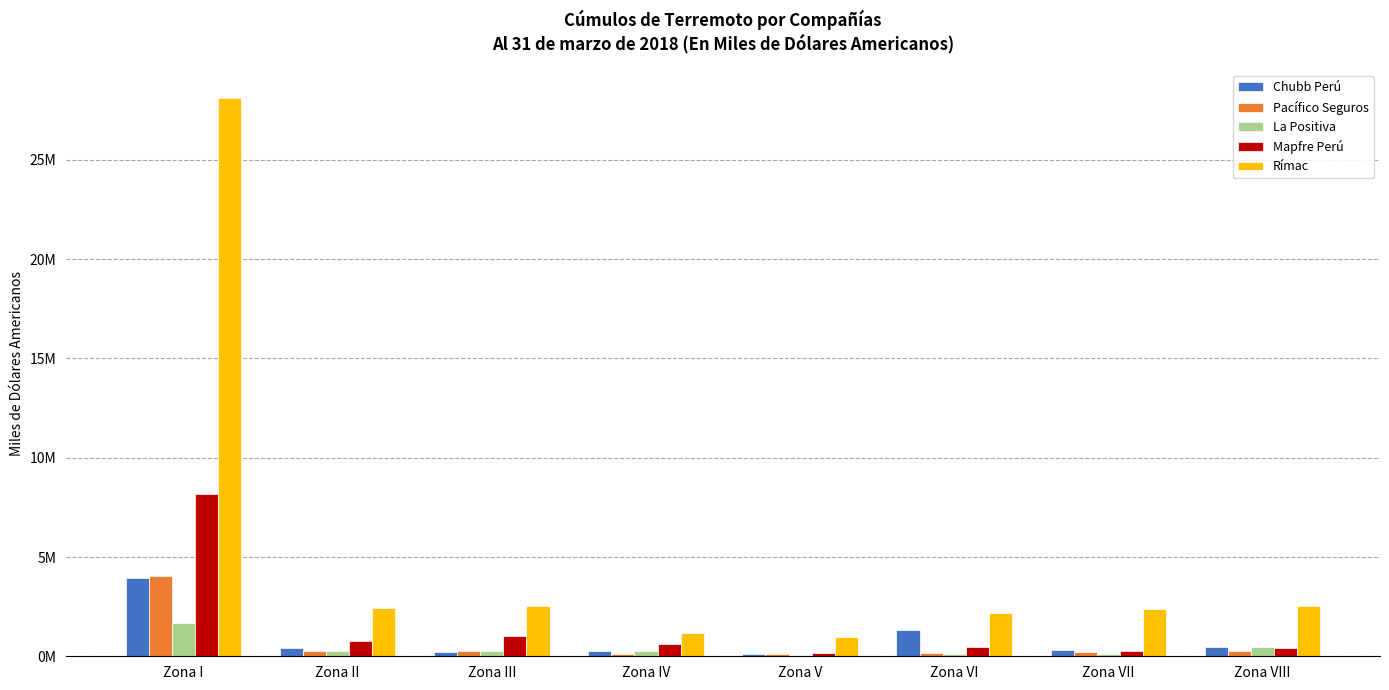

What is the total value across all series at Zona III?

4288581.3